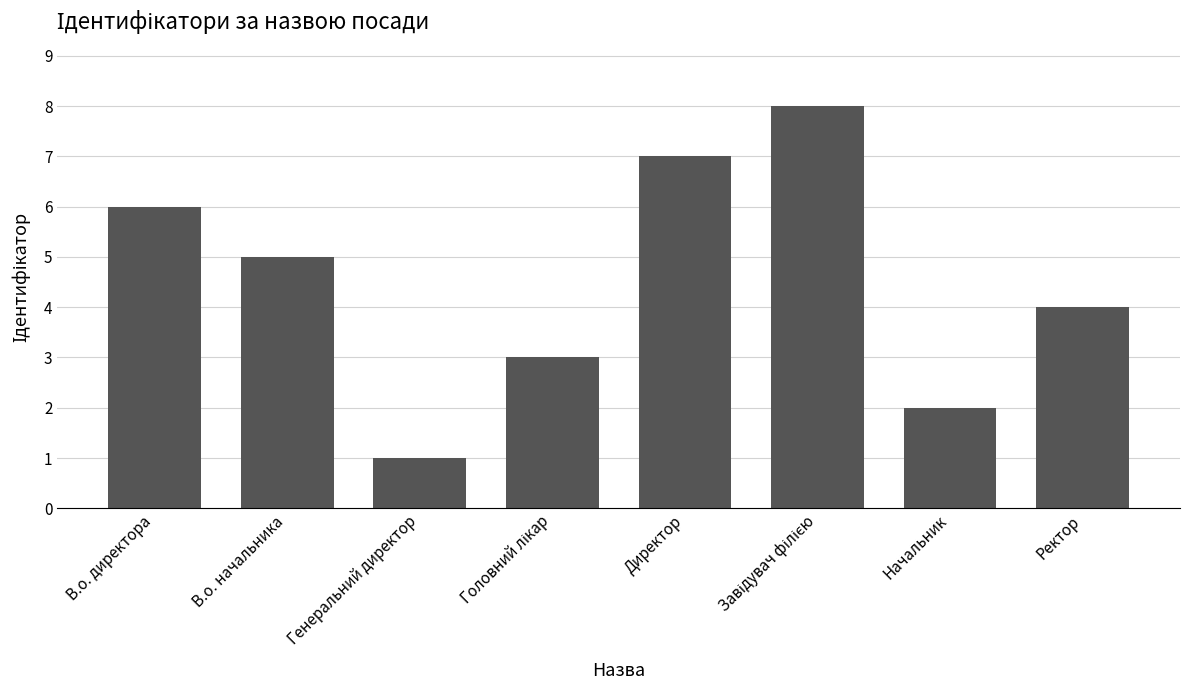

What is the approximate value at Ректор?

4